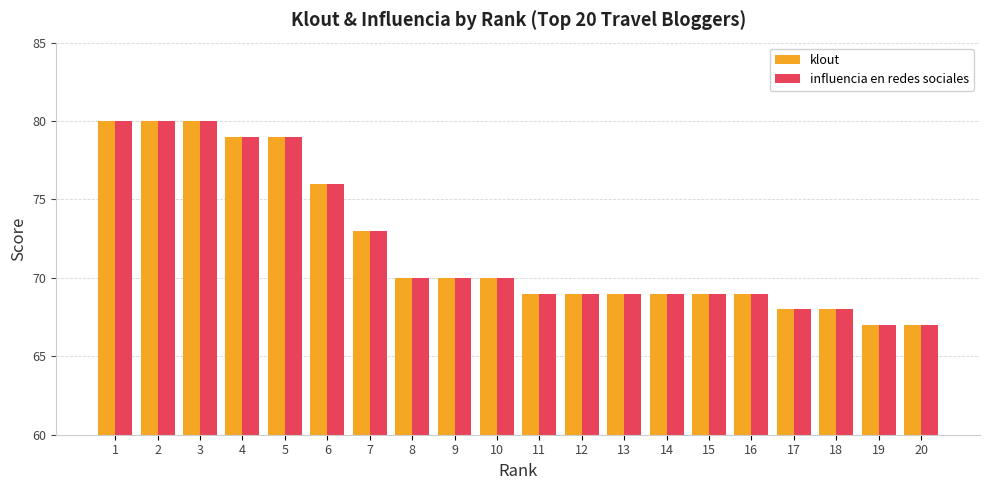

True or false: klout has a value of 52 at 1.

False